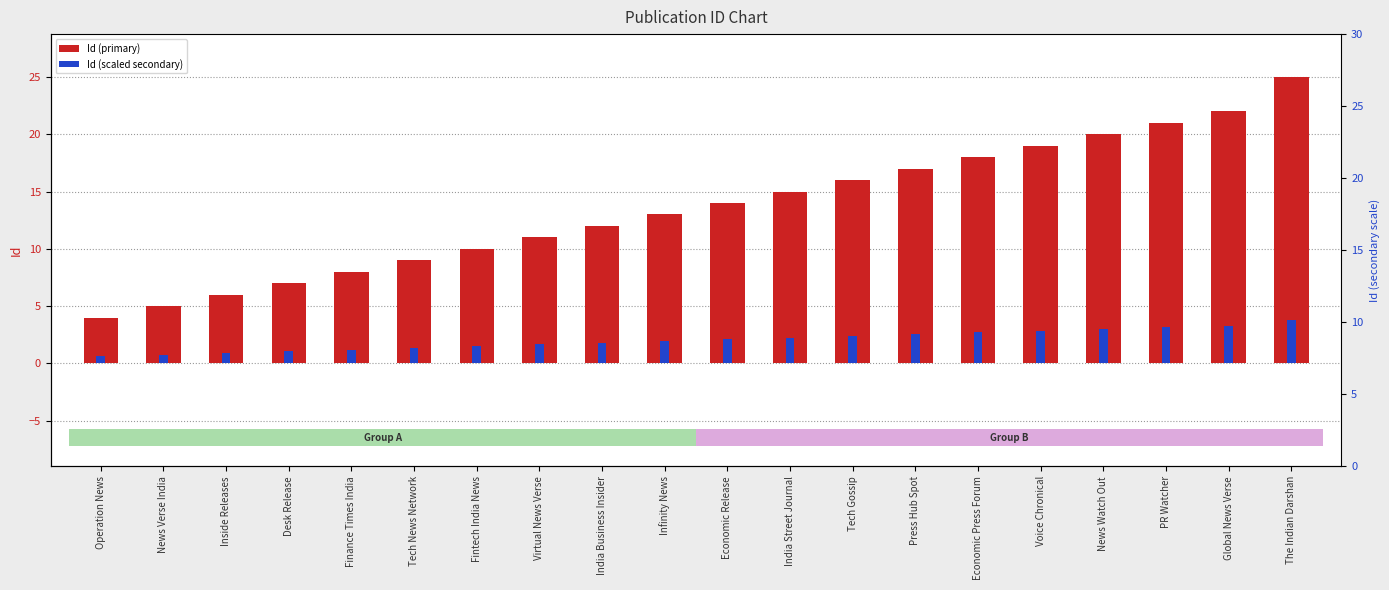

Does the chart contain any negative values?

No